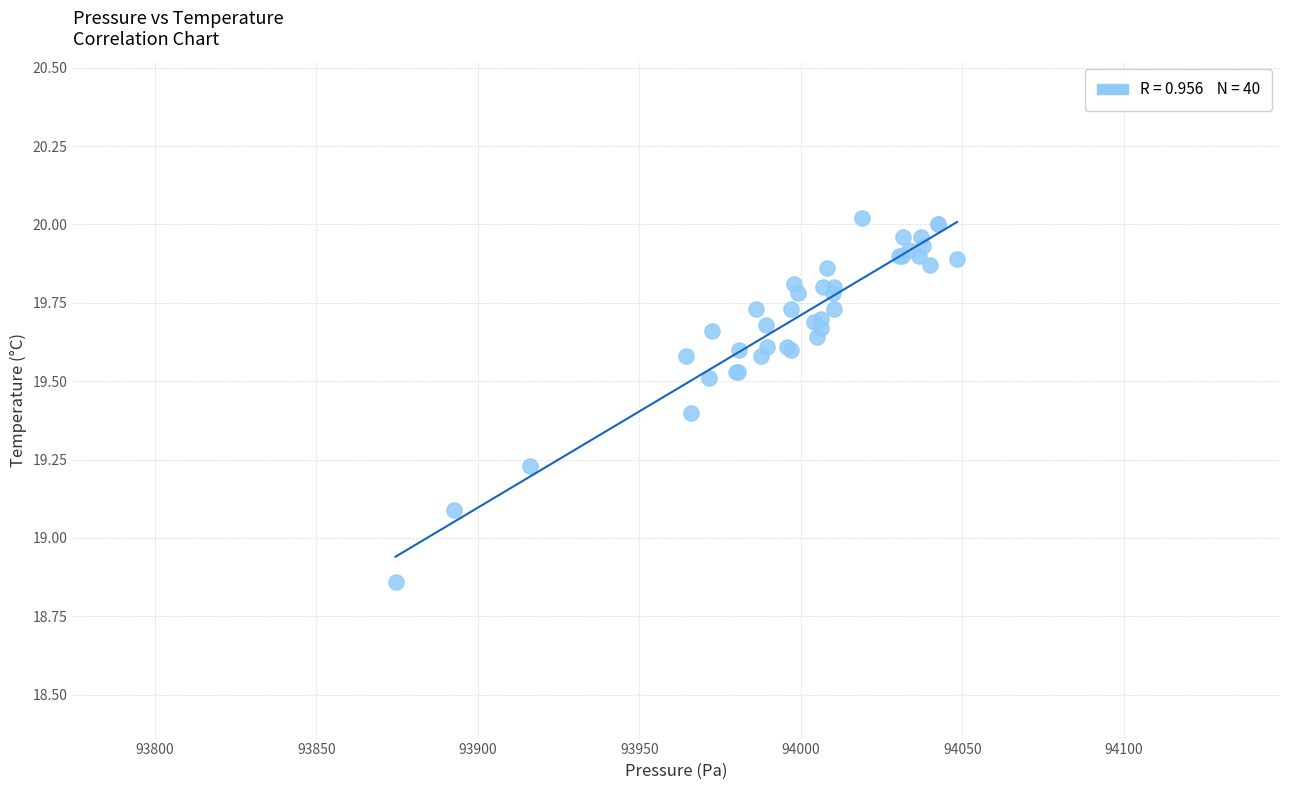

What Y value in the scatter plot is closest to 19?

19.1